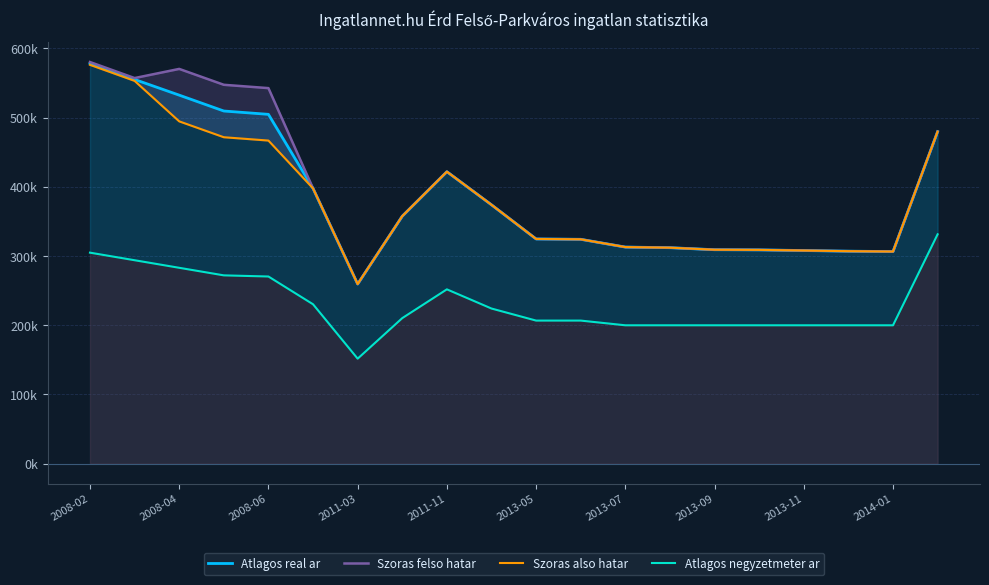

At 2008-02, list the series in order from smallest to largest.

Atlagos negyzetmeter ar, Szoras also hatar, Atlagos real ar, Szoras felso hatar